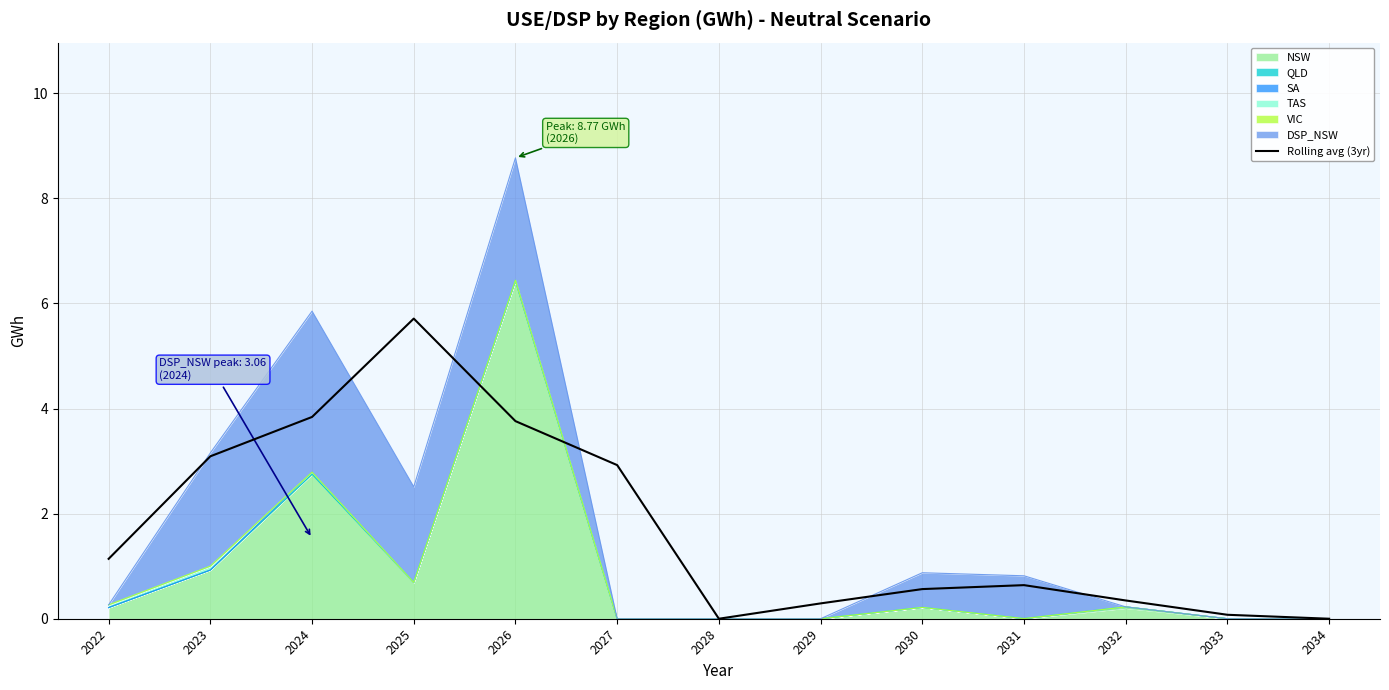

True or false: the data shows 5.7 at 2025.

True